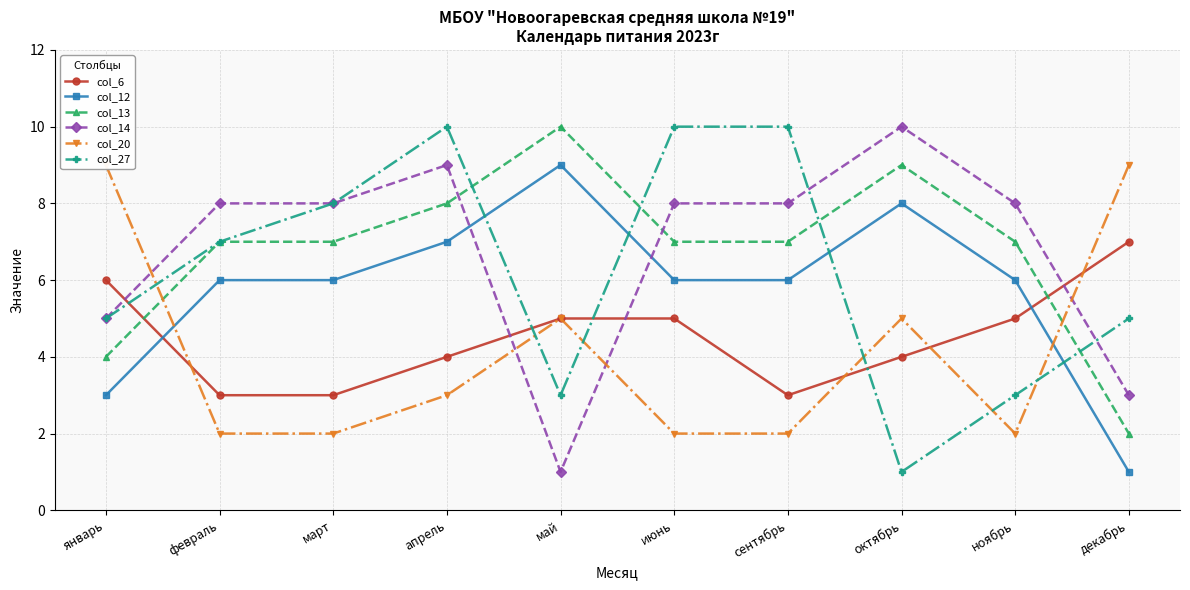

Count the col_27 values in the range 3 to 10.

9